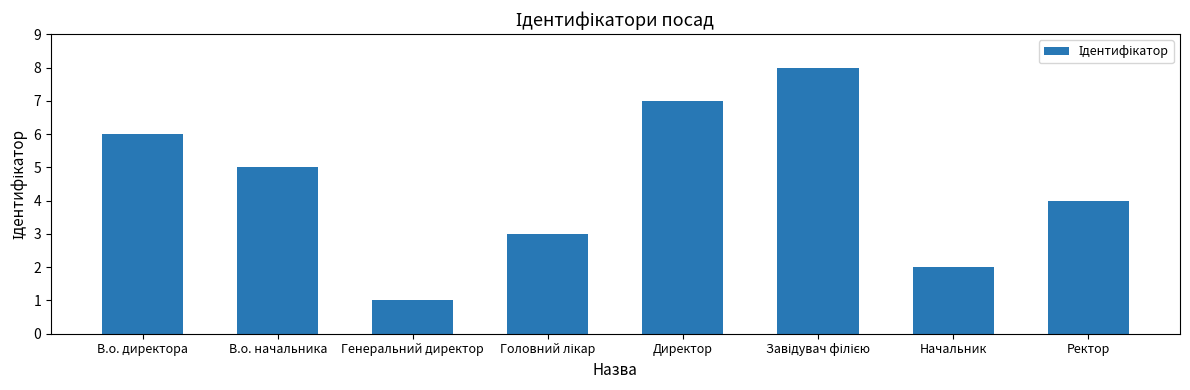

How many categories are shown in the chart?

8